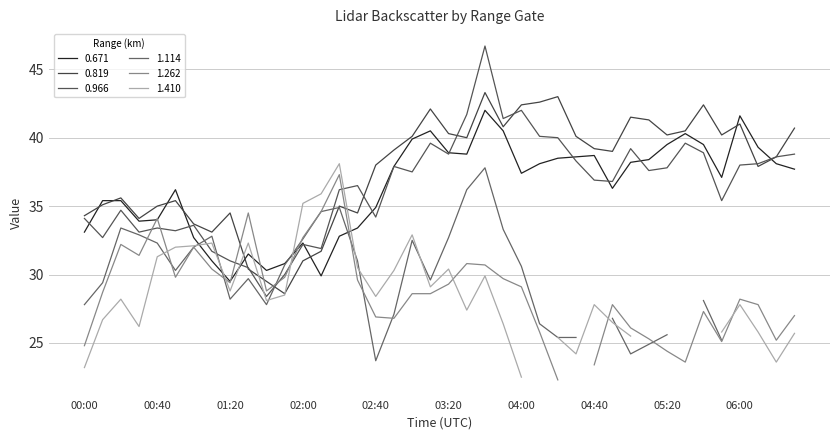

How many interior local peaks does the 0.966 series have?

11